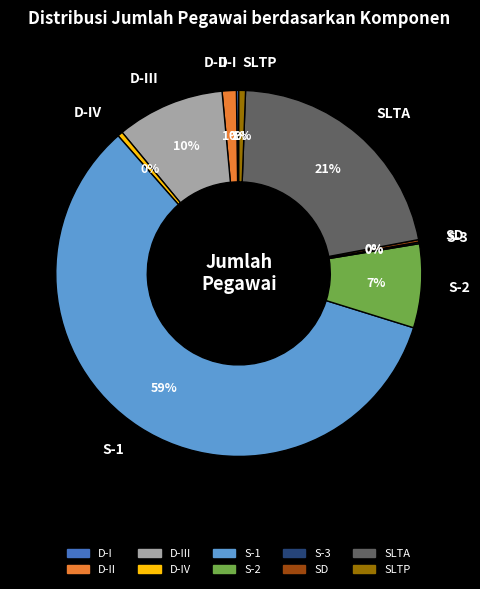

To the nearest percent, what is the average slice percentage?

10%